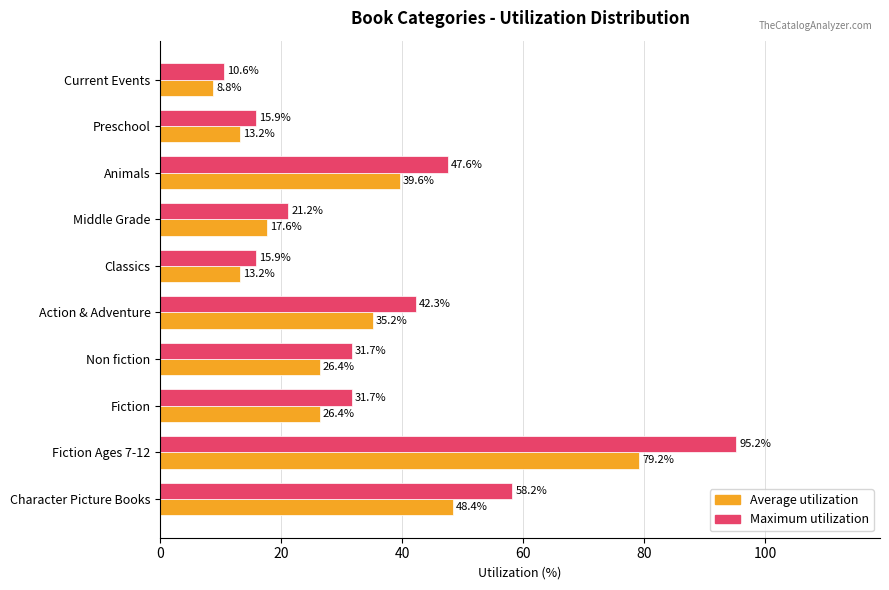

Which series has the largest total across all categories?

Maximum utilization